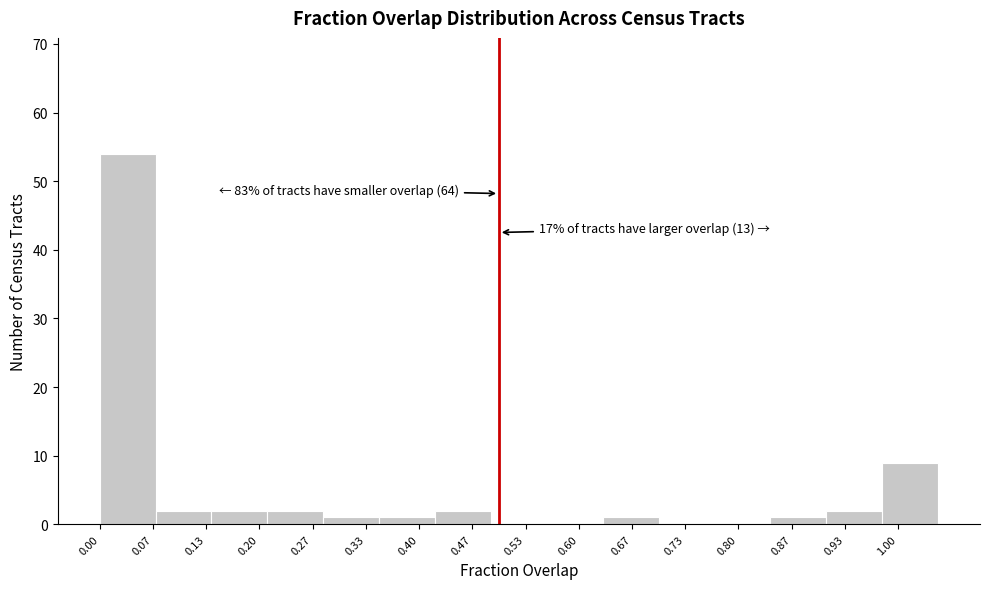

Which range on the x-axis has the tallest bar?

0.00 to 0.07